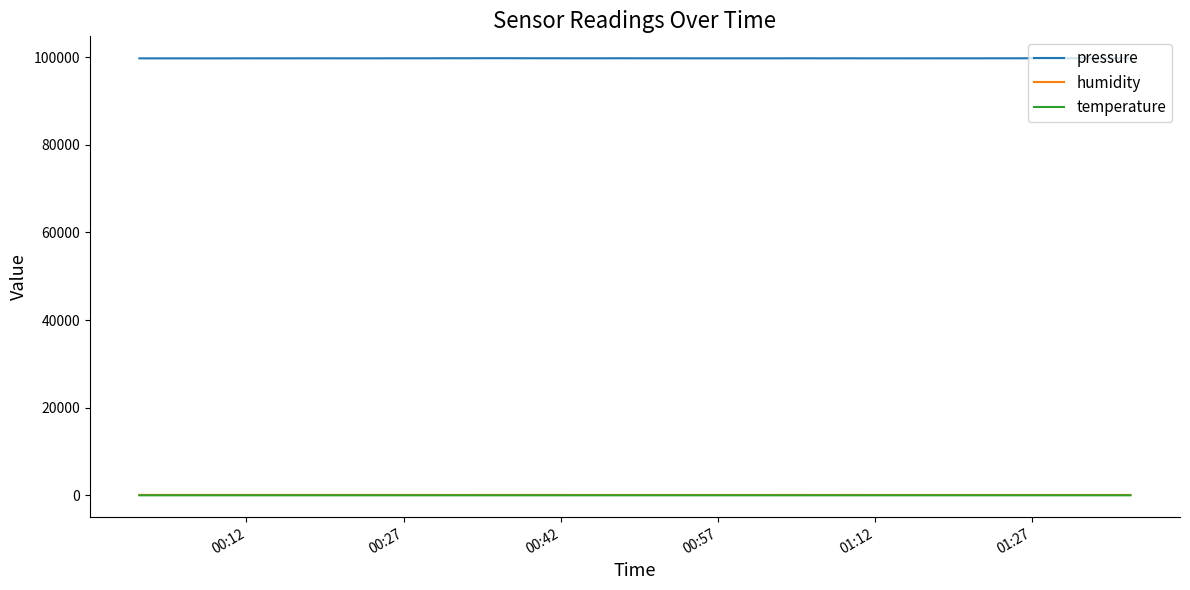

Which series has the largest total across all categories?

pressure